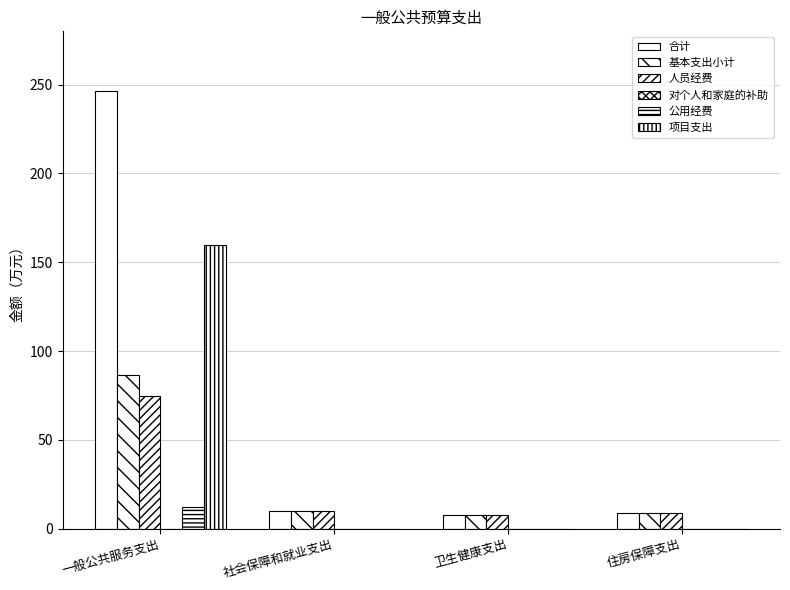

What is the sum of all 基本支出小计 values?

113.3